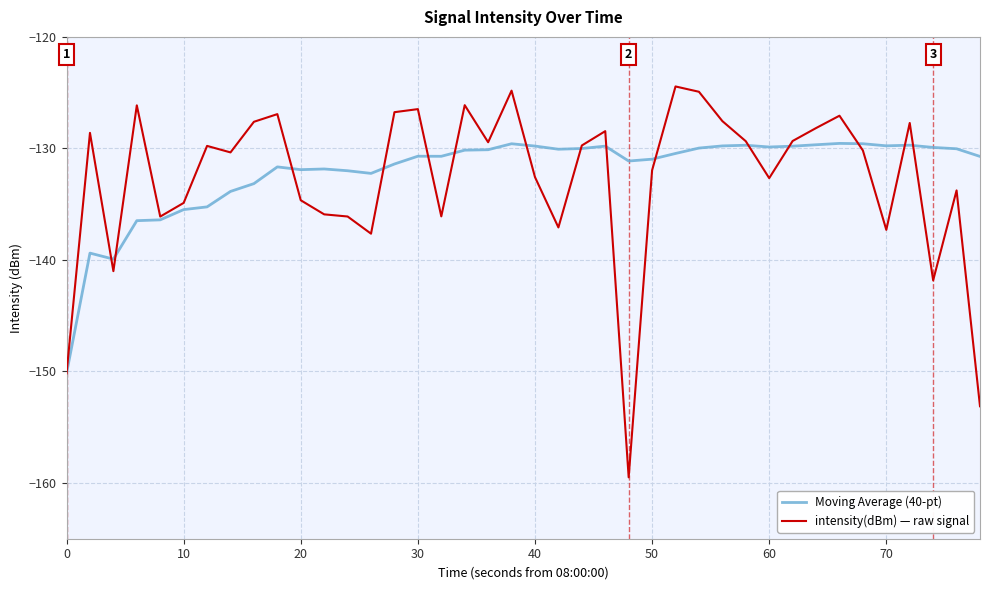

What is the maximum value shown in the chart?

-124.4